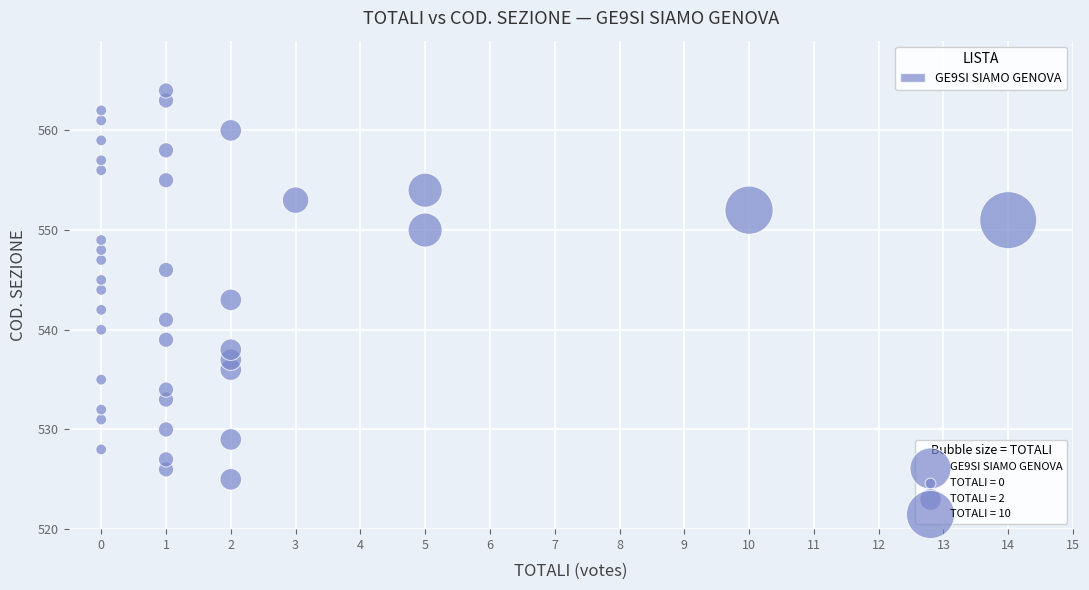

What is the range of Y values (max minus min)?

39